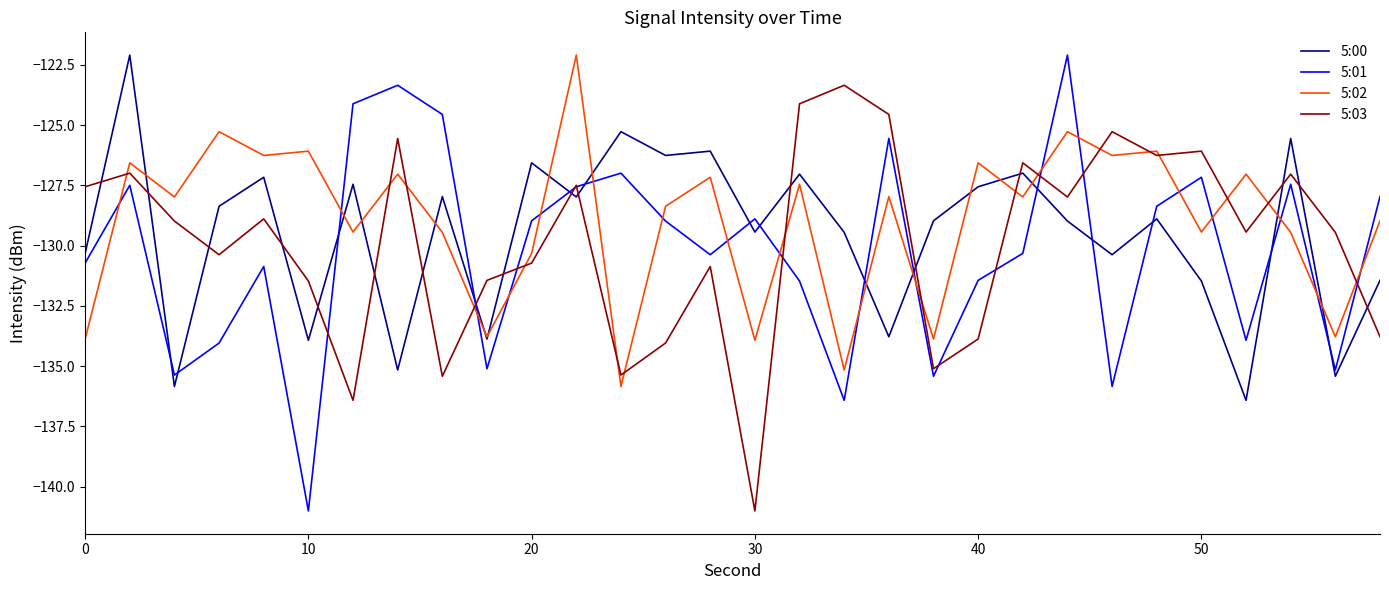

Which series has the largest total across all categories?

5:02